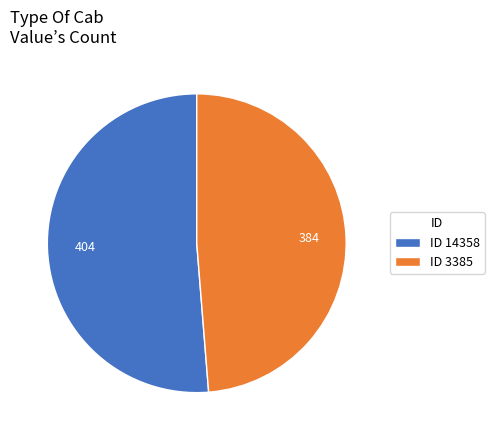

The ID 3385 slice represents 35% of the pie. True or false?

False